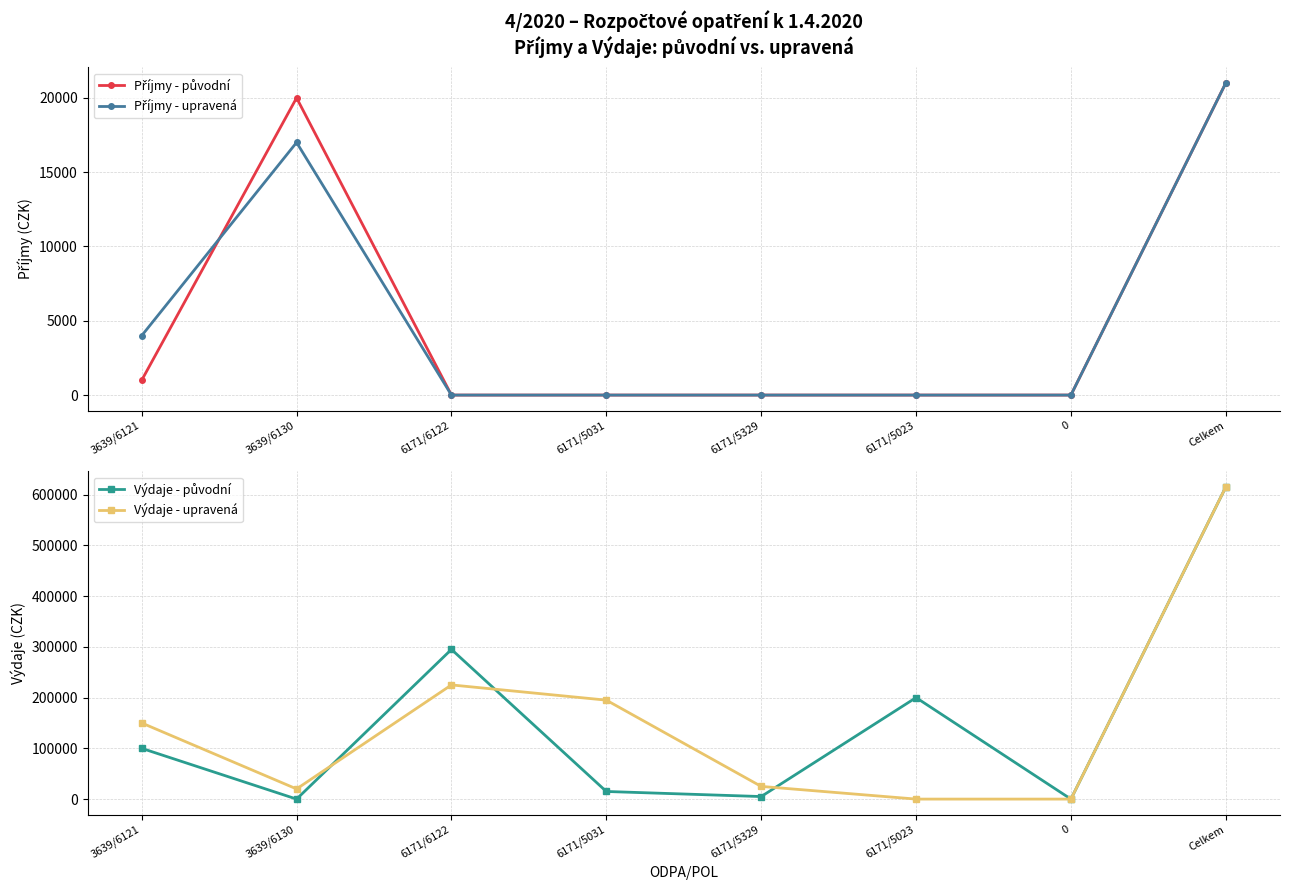

At 6171/5023, list the series in order from largest to smallest.

Výdaje - původní, Příjmy - původní, Příjmy - upravená, Výdaje - upravená